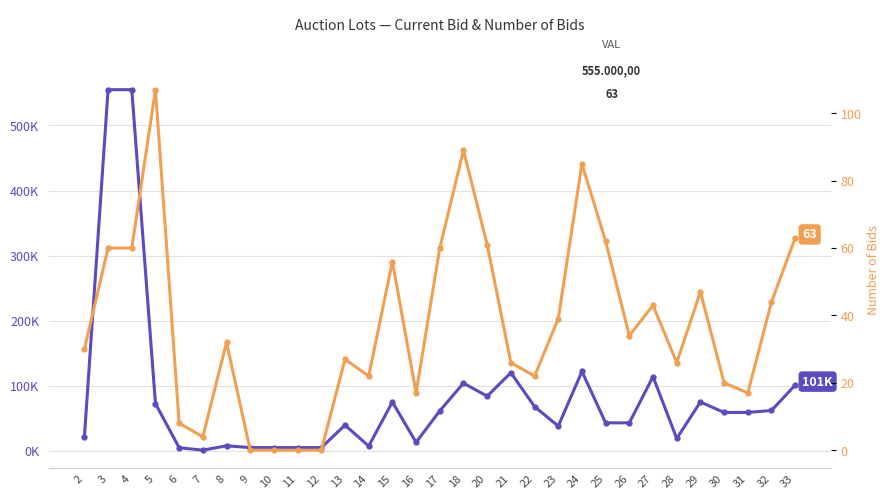

True or false: Lance atual (Current Bid) has a value of 58019 at 25.

False